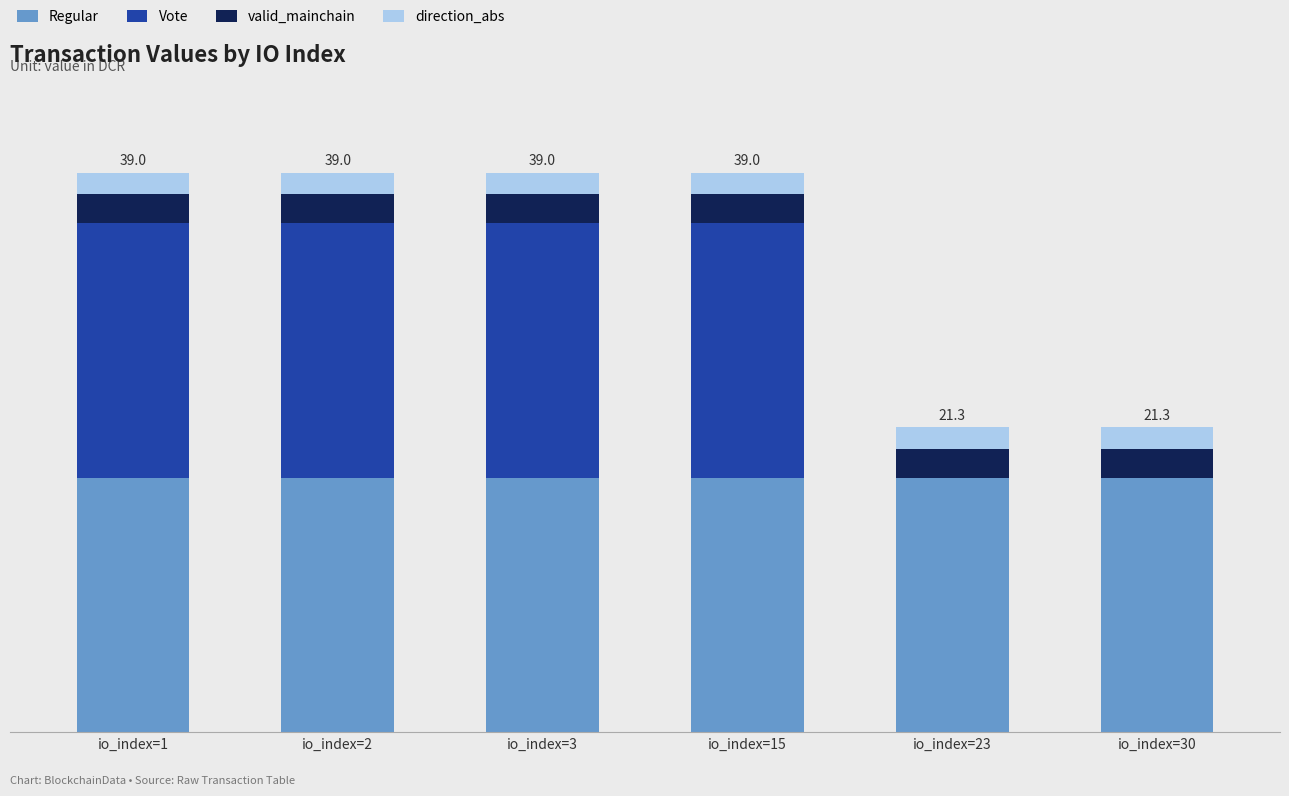

Does the chart contain stacked bars?

Yes